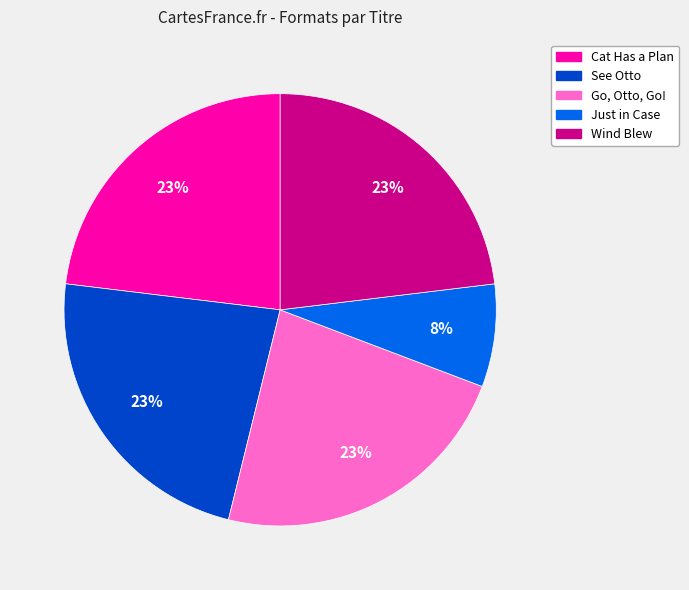

Is it true that Wind Blew is 23% of the pie?

True